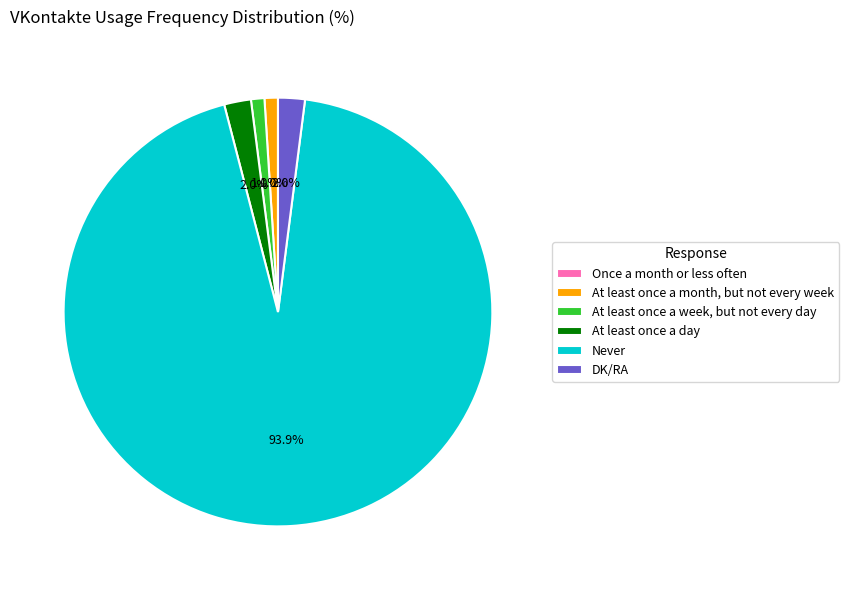

The DK/RA slice represents 2% of the pie. True or false?

True